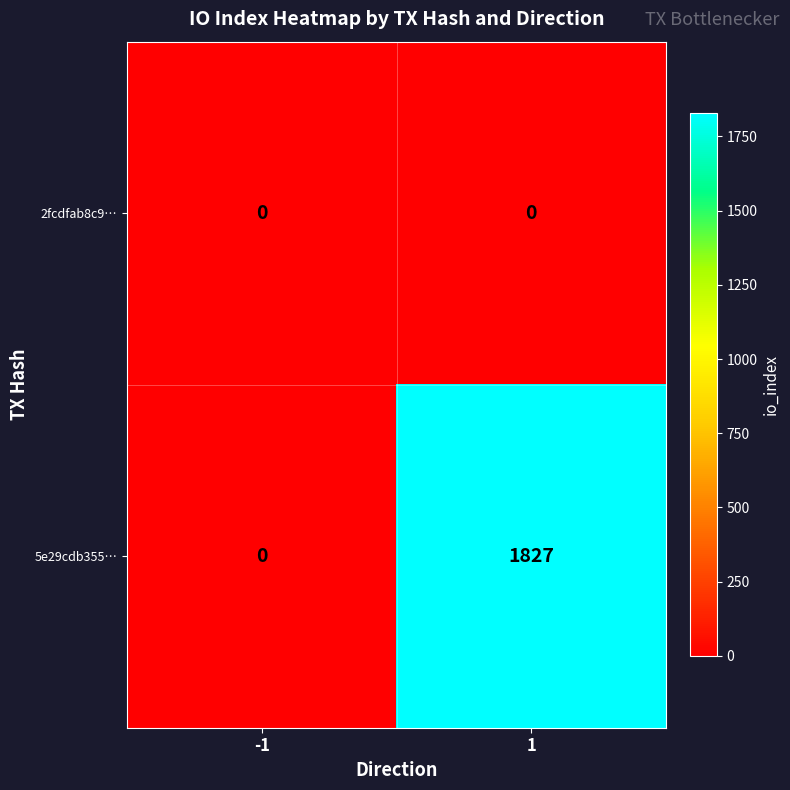

Which series changed the most between -1 and 1?

5e29cdb355…